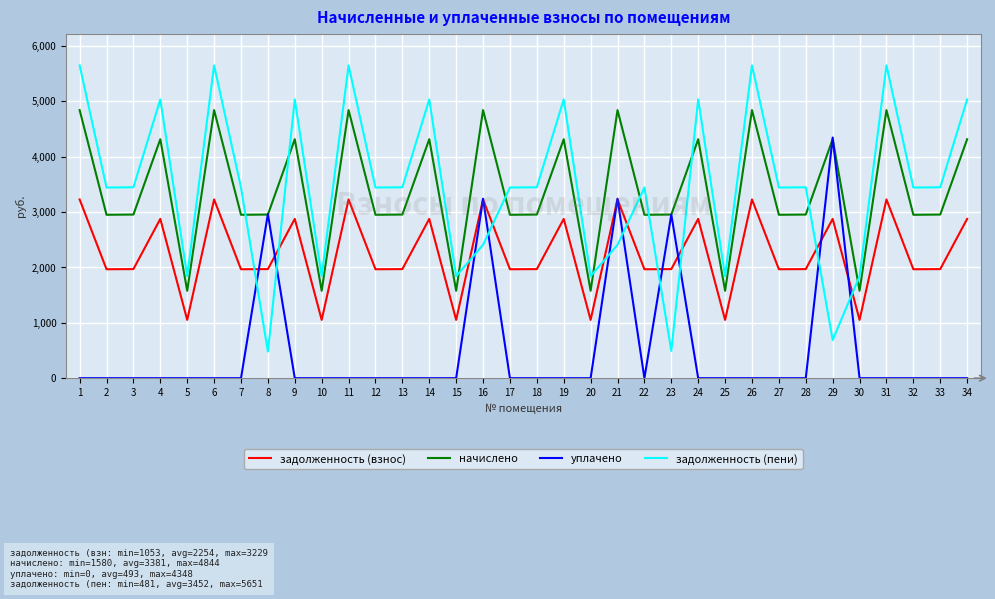

Rank the series by their maximum value, from highest to lowest.

задолженность (пени), начислено, уплачено, задолженность (взнос)